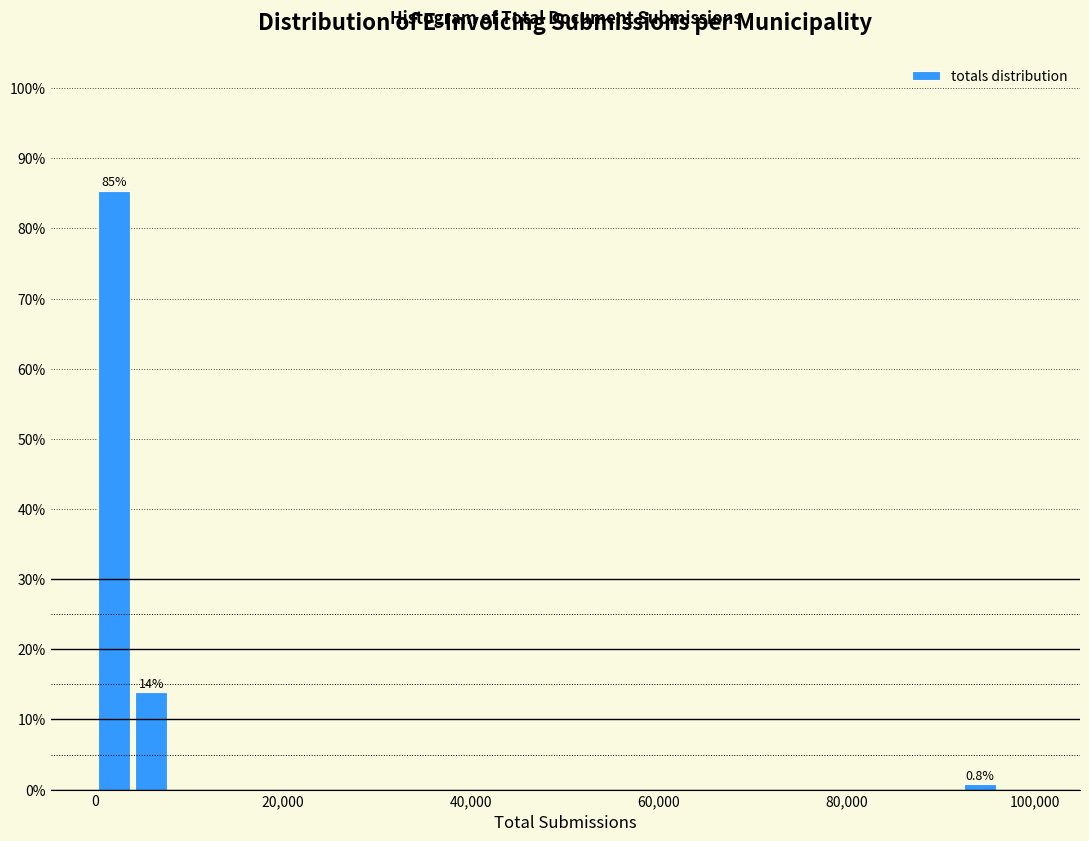

Read against the x-axis, roughly where is the centre of the tallest bar?

2000